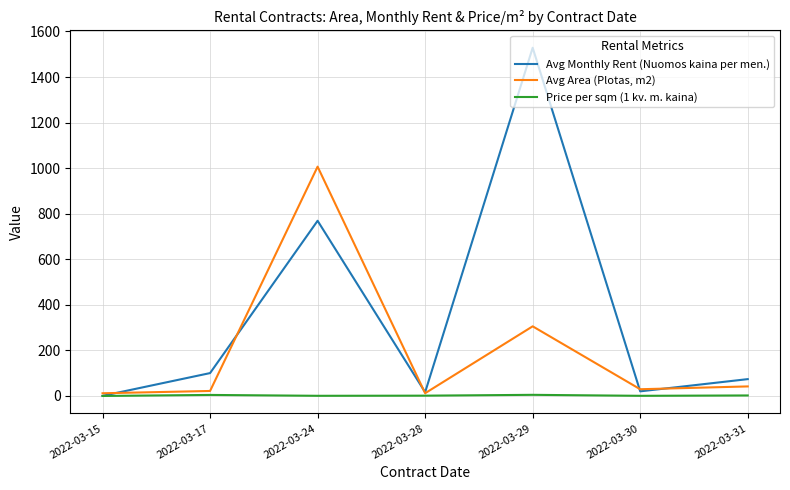

What is the average value of the Avg Monthly Rent (Nuomos kaina per men.) series?

358.4